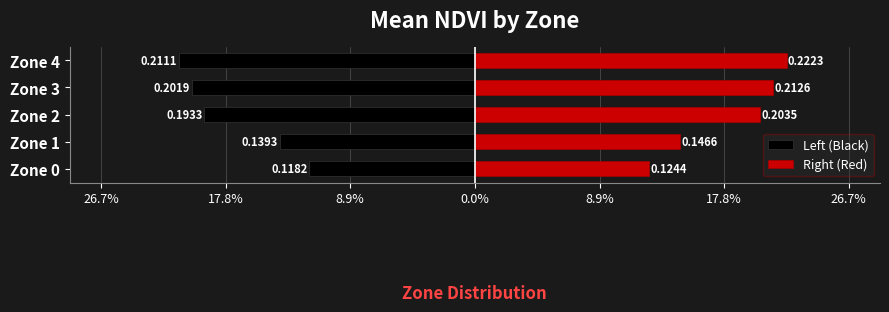

Which series has the largest range (max minus min)?

Right (Red)